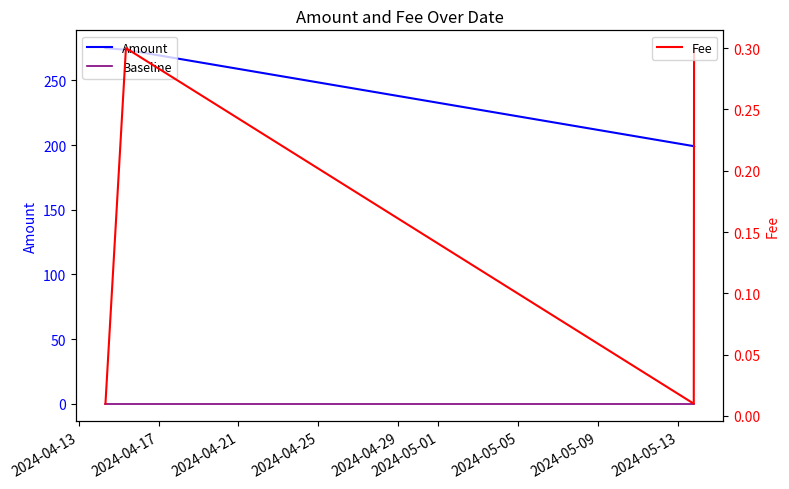

True or false: Fee has more than 1 points higher than both neighbors.

False